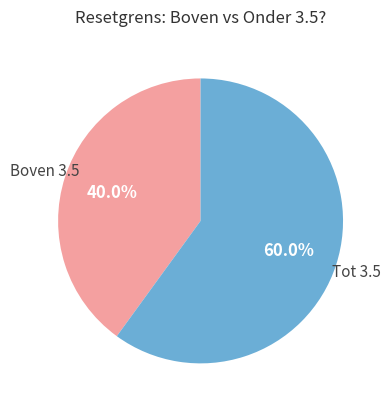

Is there any slice that represents more than half of the pie?

Yes